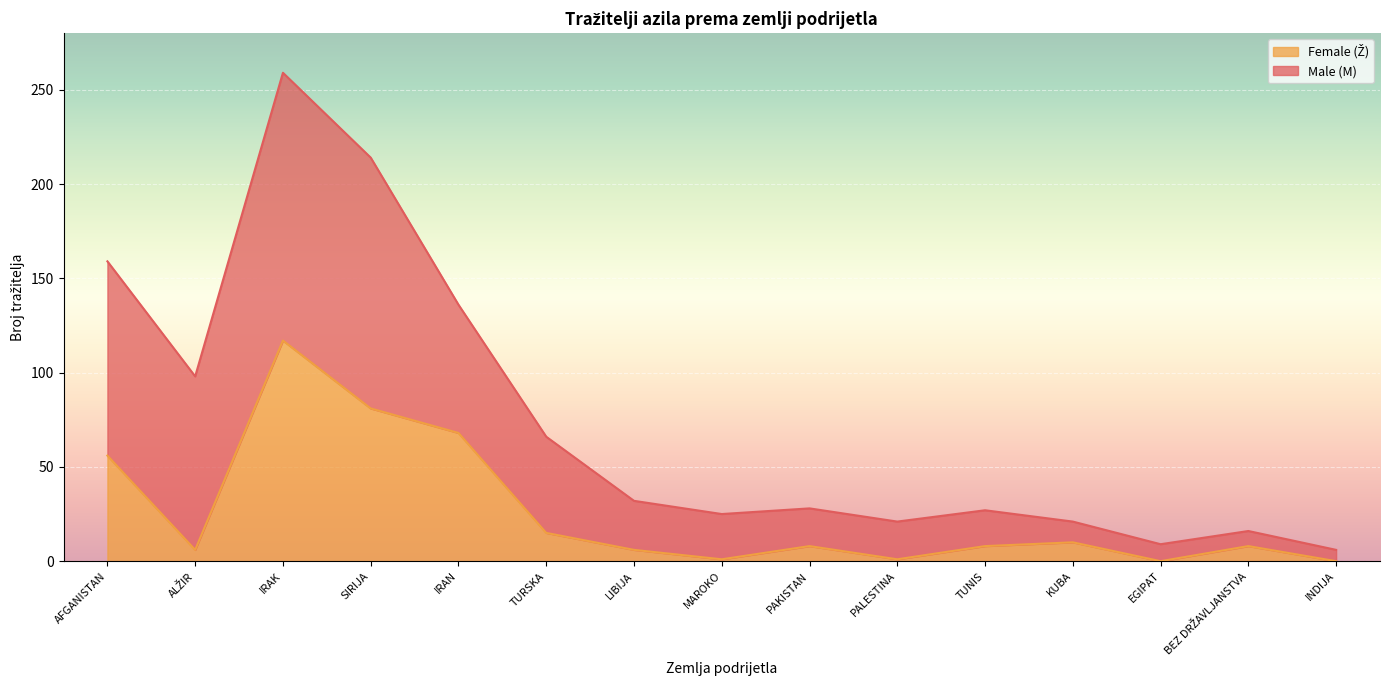

Which label corresponds to the smallest value in the chart?

EGIPAT